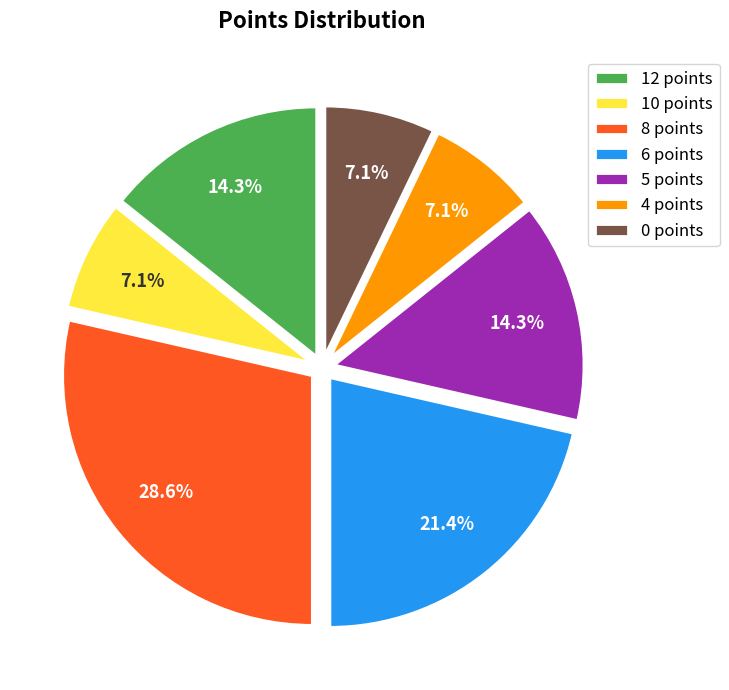

Which slice is the largest?

8 points